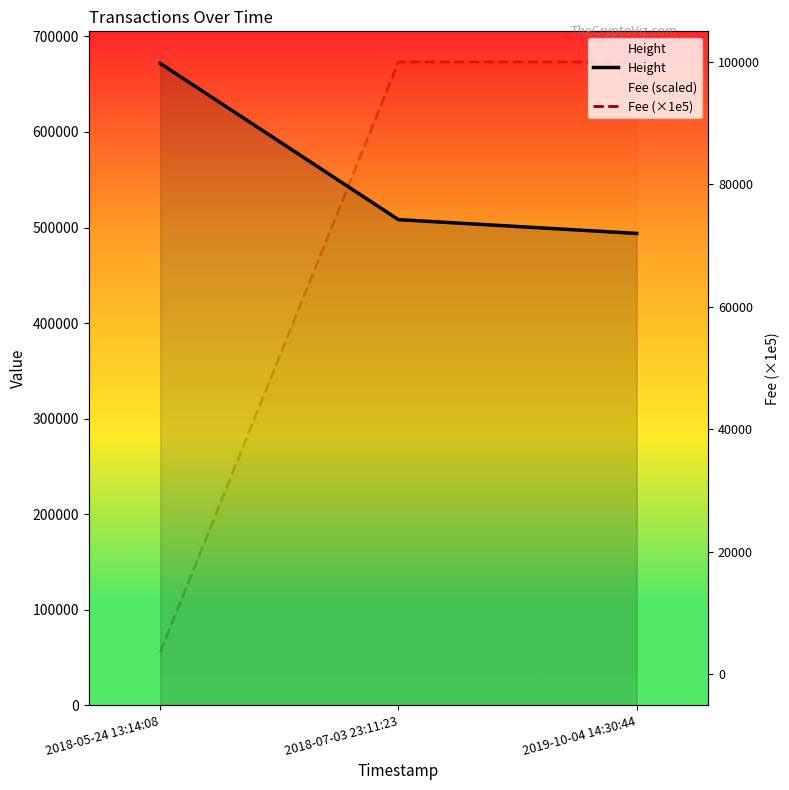

What is the sum of all Height values?

1673855